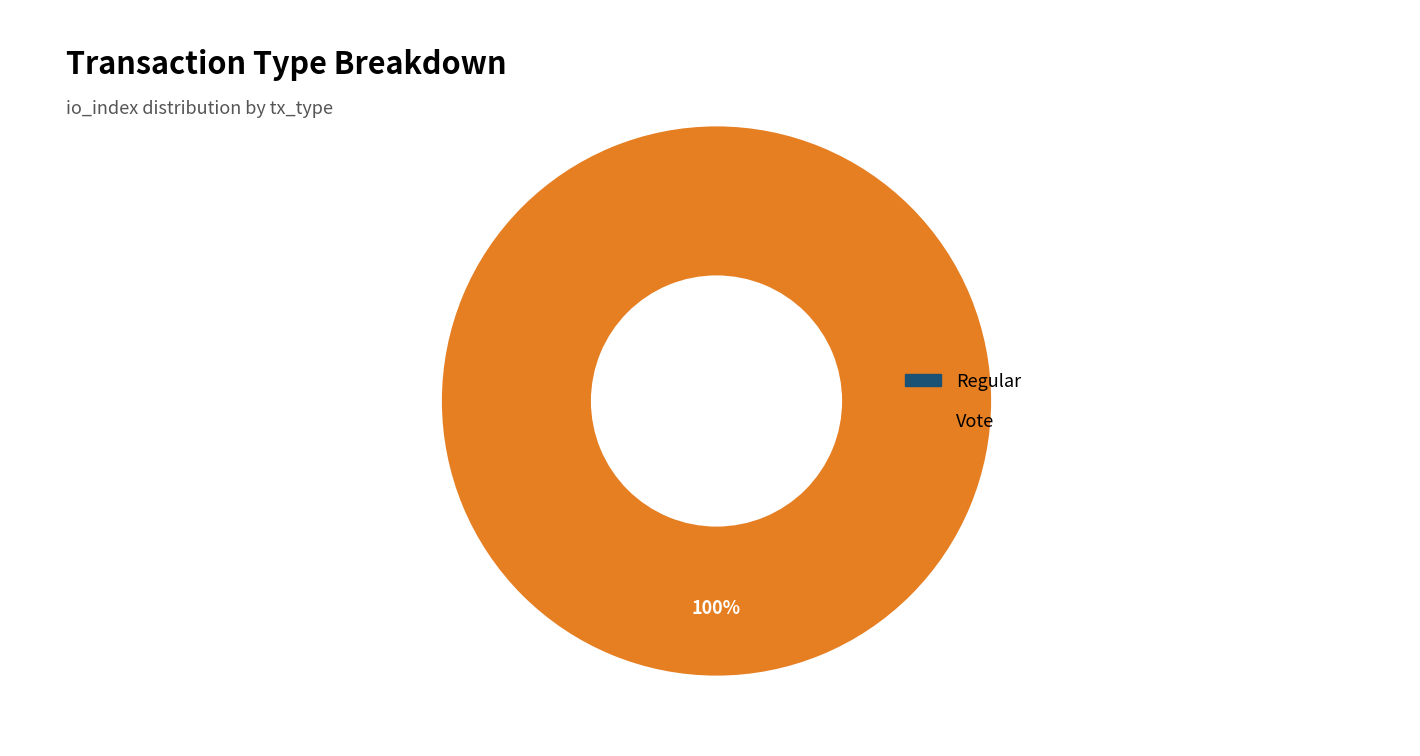

To the nearest percent, what is the average slice percentage?

50%